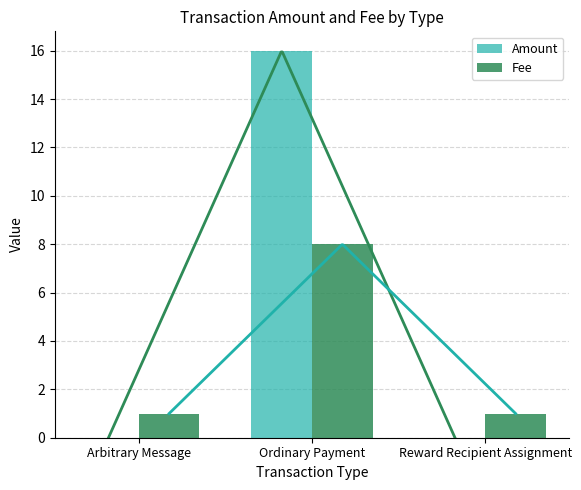

Does the chart contain stacked bars?

No